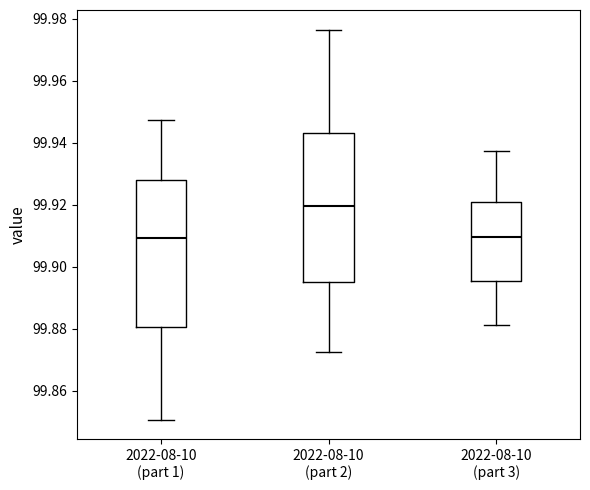

Where is the upper edge of the box for 2022-08-10 (part 1) on the y-axis? The values are not printed on the chart, so give them approximately, as read against the axis.

99.928